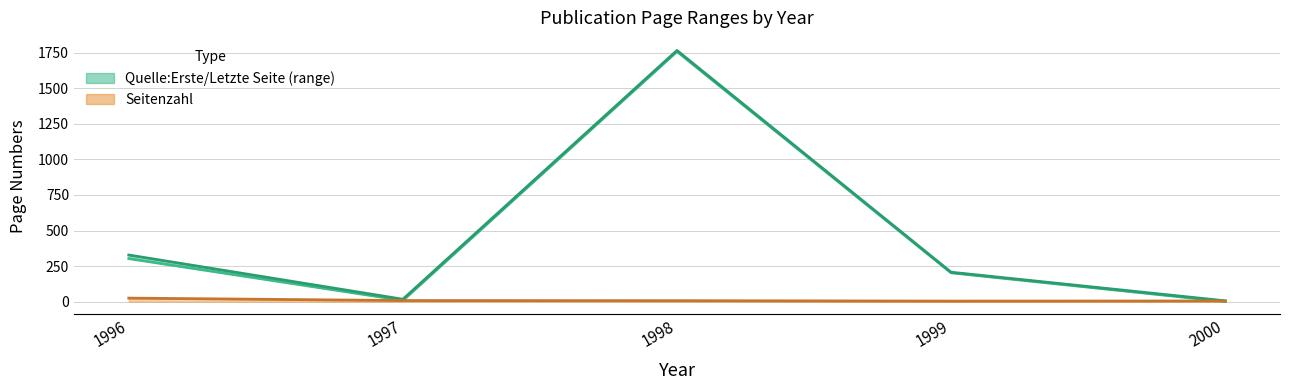

Is it true that Quelle:Letzte Seite equals 17 at 1997?

True